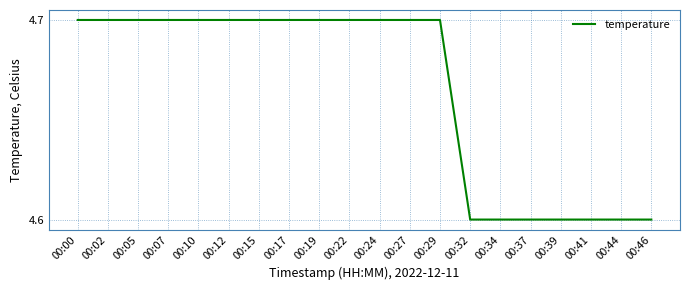

Is it true that the value at 00:24 is 6.8?

False